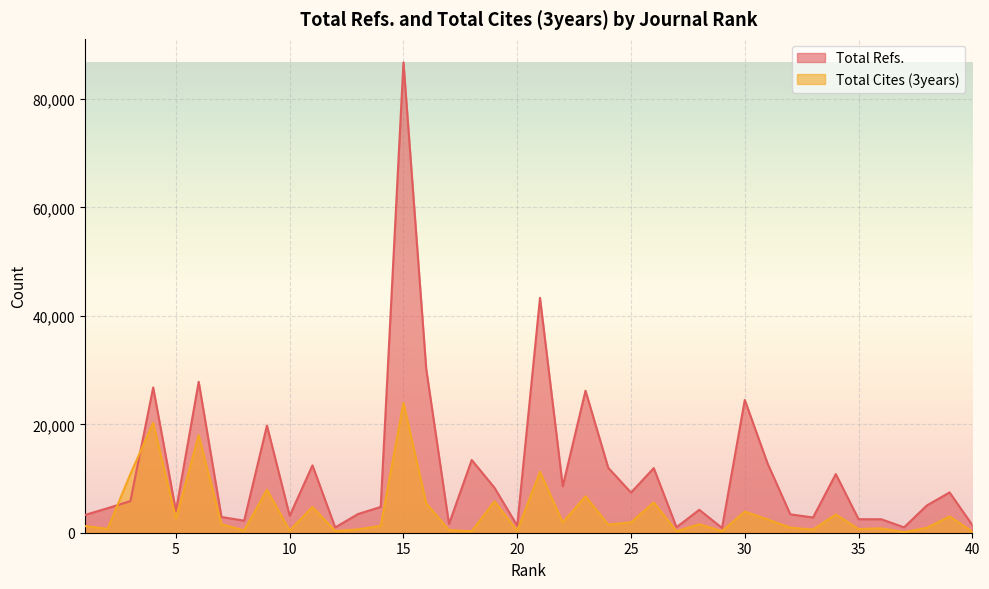

True or false: Total Refs. has more than 1 points higher than both neighbors.

True